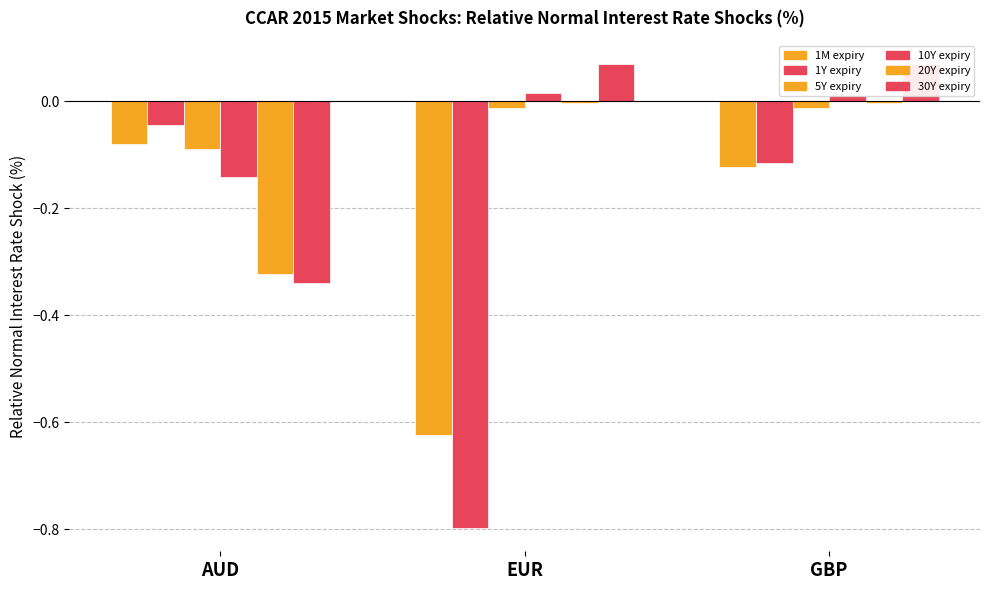

Reading left to right, extract all data points from this chart.

1M expiry: AUD=-0.1	EUR=-0.6	GBP=-0.1
1Y expiry: AUD=-0.0	EUR=-0.8	GBP=-0.1
5Y expiry: AUD=-0.1	EUR=-0.0	GBP=-0.0
10Y expiry: AUD=-0.1	EUR=0.0	GBP=0.0
20Y expiry: AUD=-0.3	EUR=-0.0	GBP=-0.0
30Y expiry: AUD=-0.3	EUR=0.1	GBP=0.1